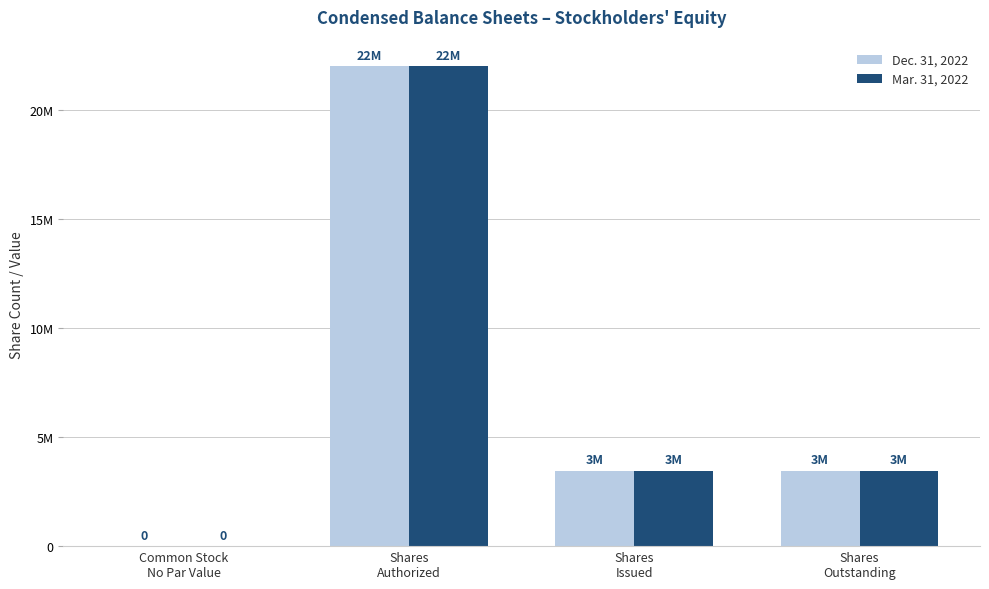

Are the bars grouped side by side (vs. stacked)?

Yes